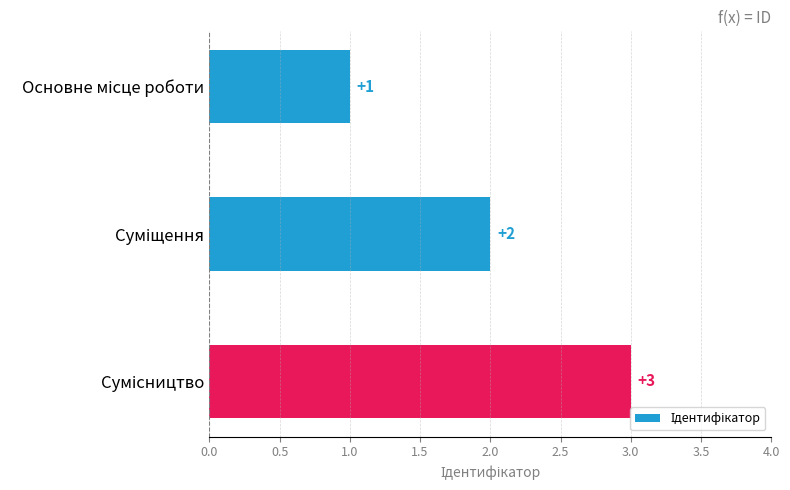

What is the difference between the maximum and minimum values?

2